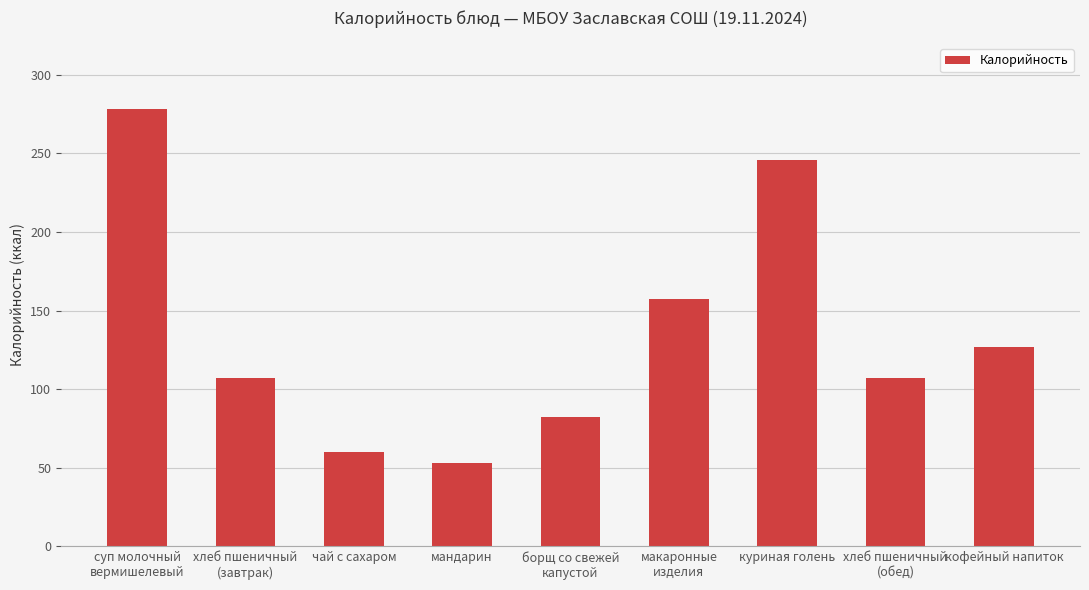

What is the change in value from суп молочный
вермишелевый to мандарин?

-225.3